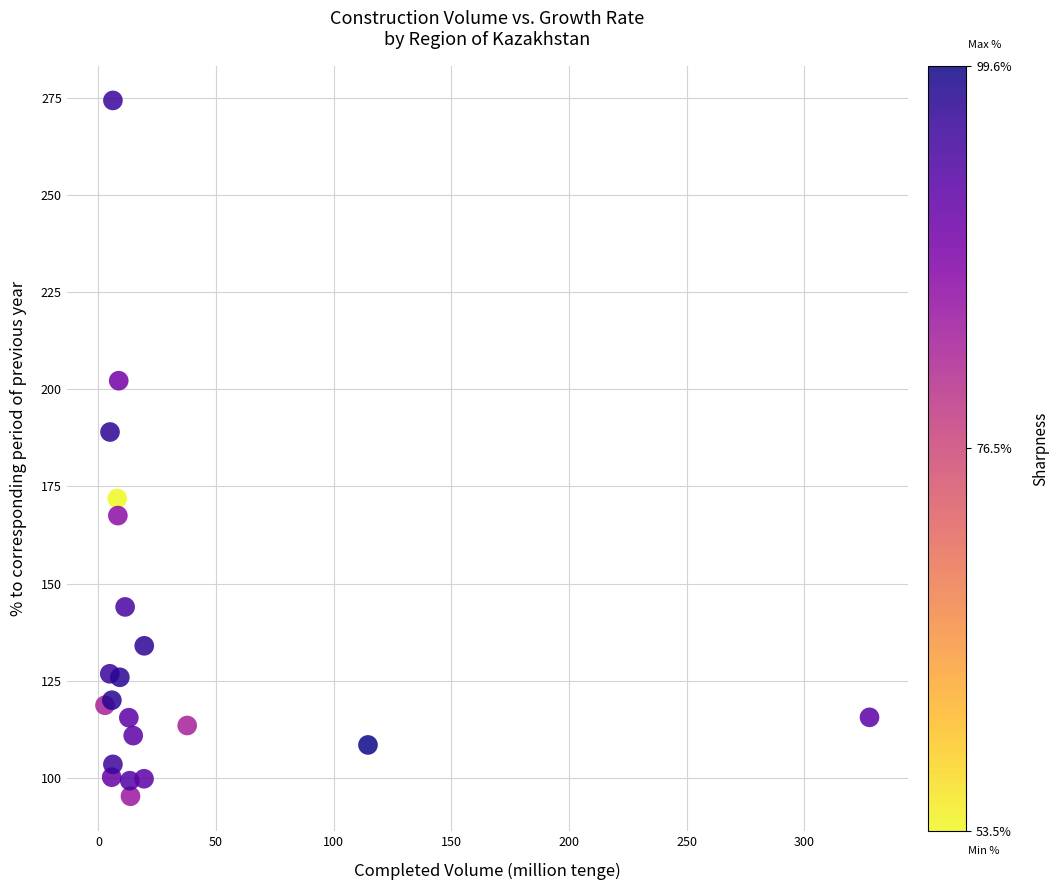

What Y value in the scatter plot is closest to 184?

189.0